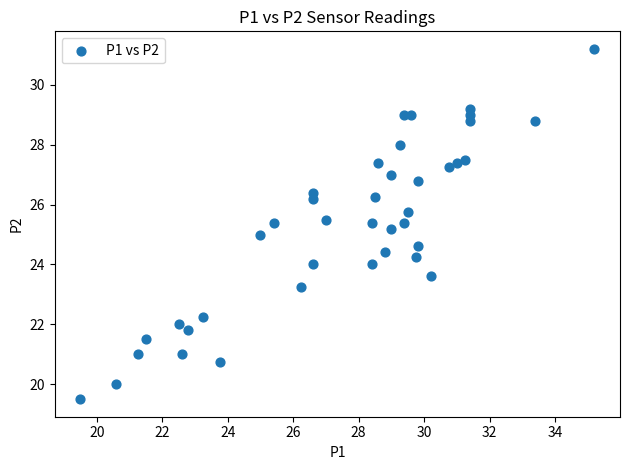

What is the range of Y values (max minus min)?

11.7